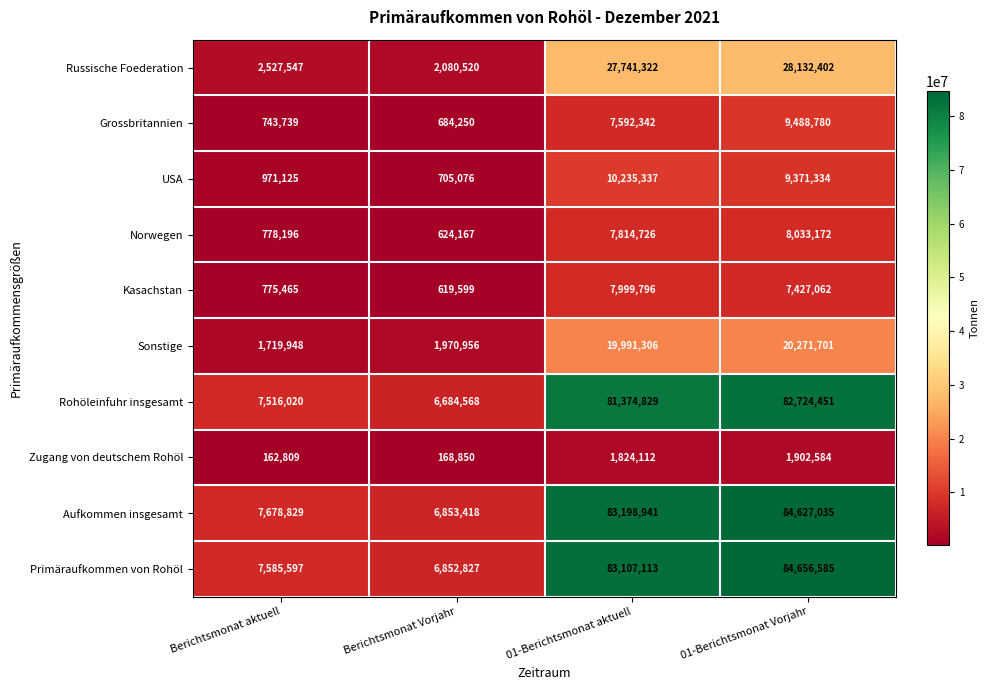

What is the total value across all series at Berichtsmonat aktuell?

30459275